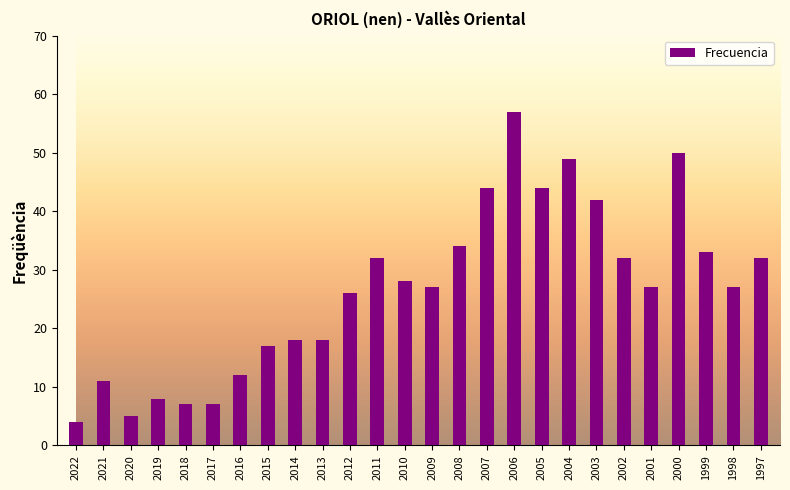

What is the change in value from 2021 to 2005?

+33